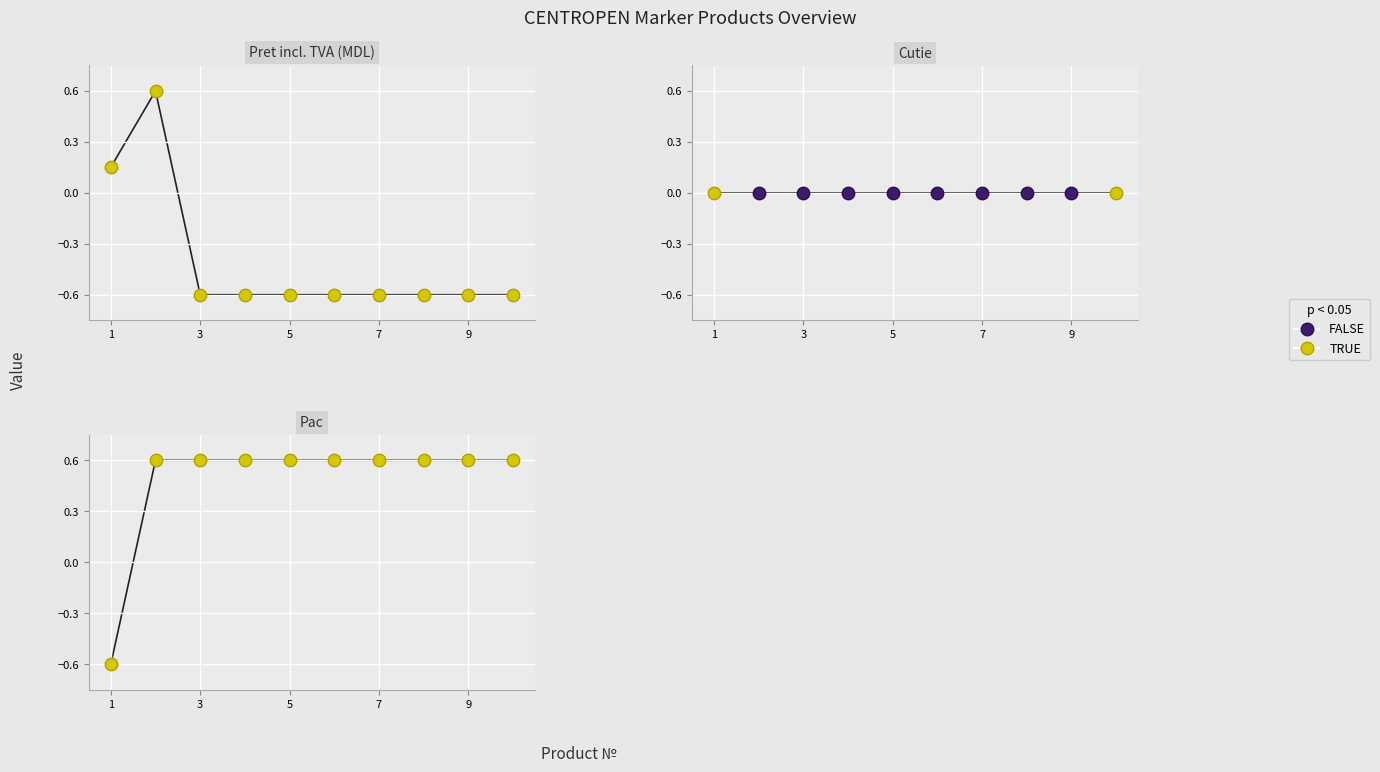

Which series contains the highest Y value?

Pret incl. TVA (MDL)